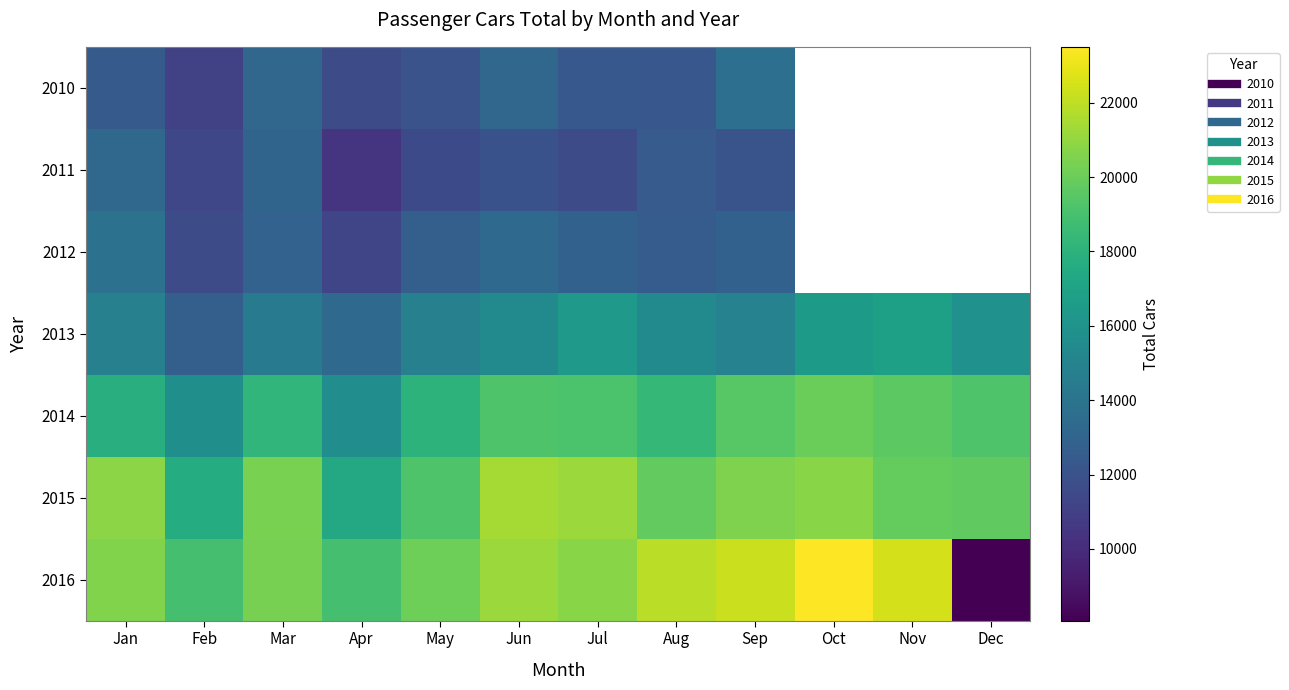

Which has a higher value, May or Aug?

Aug